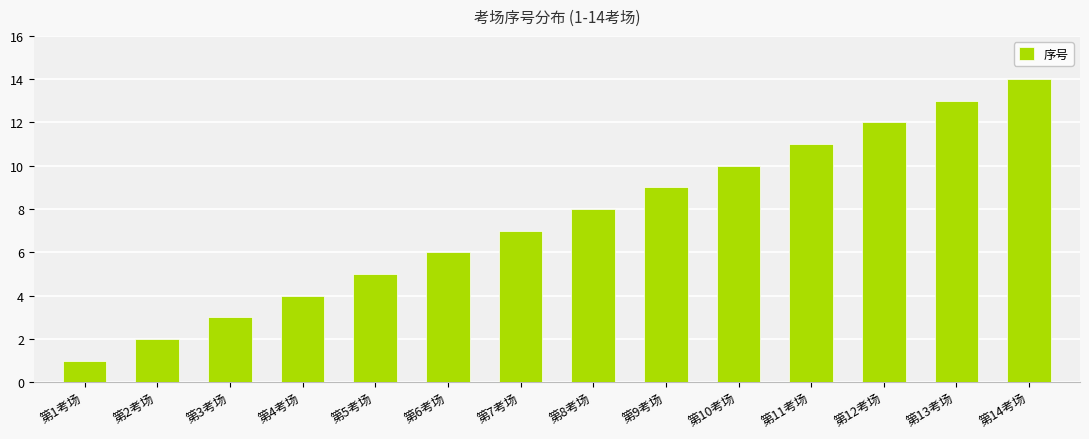

List the labels in order of value, smallest first.

第1考场, 第2考场, 第3考场, 第4考场, 第5考场, 第6考场, 第7考场, 第8考场, 第9考场, 第10考场, 第11考场, 第12考场, 第13考场, 第14考场